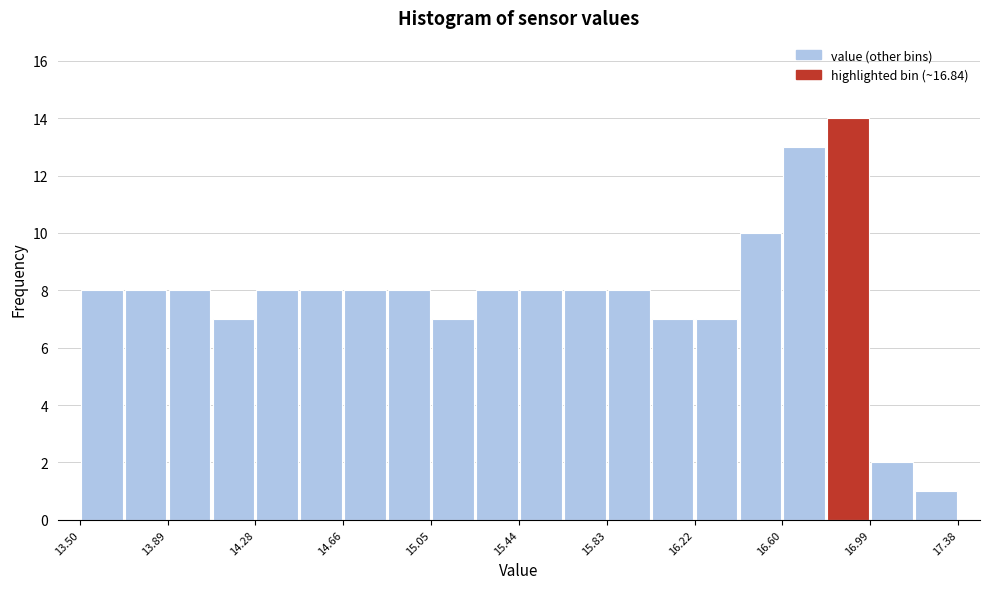

Read against the x-axis, roughly where is the centre of the tallest bar?

16.90